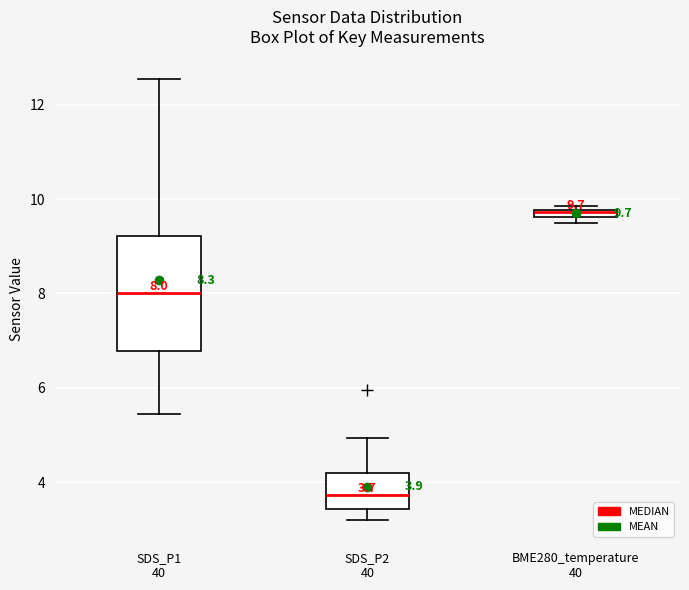

Comparing the boxes themselves (not the whiskers), which one is the tallest?

SDS_P1 40